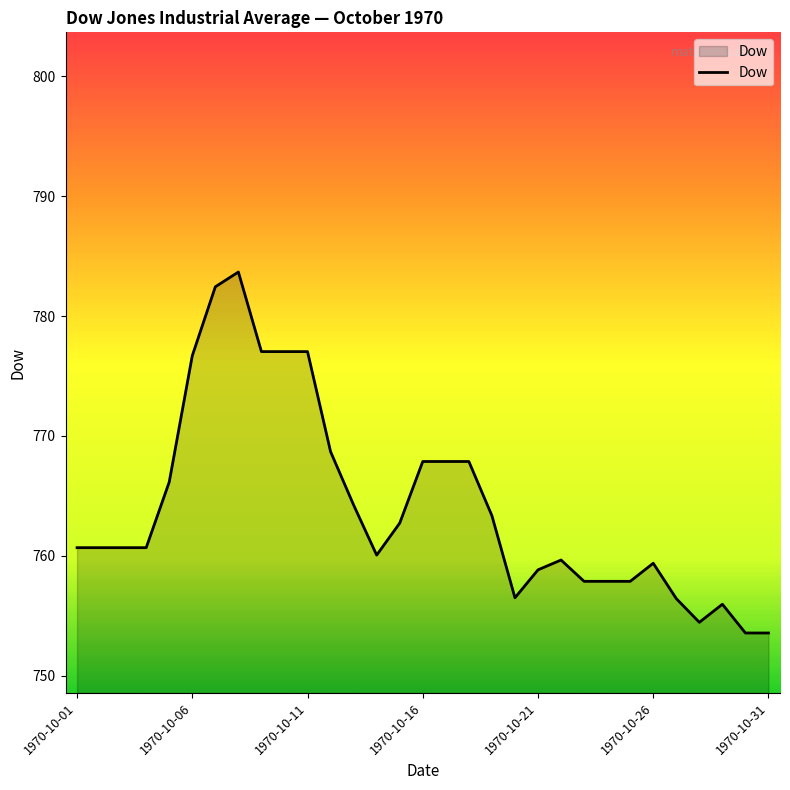

What is the difference between the maximum and minimum values?

30.1